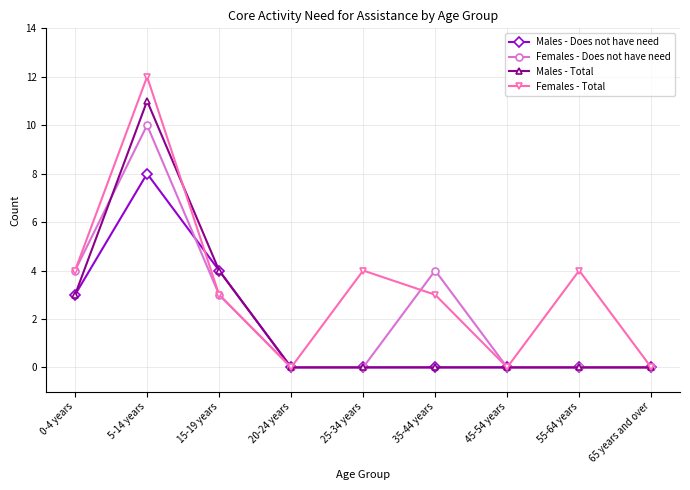

How many data points does each series have?

9